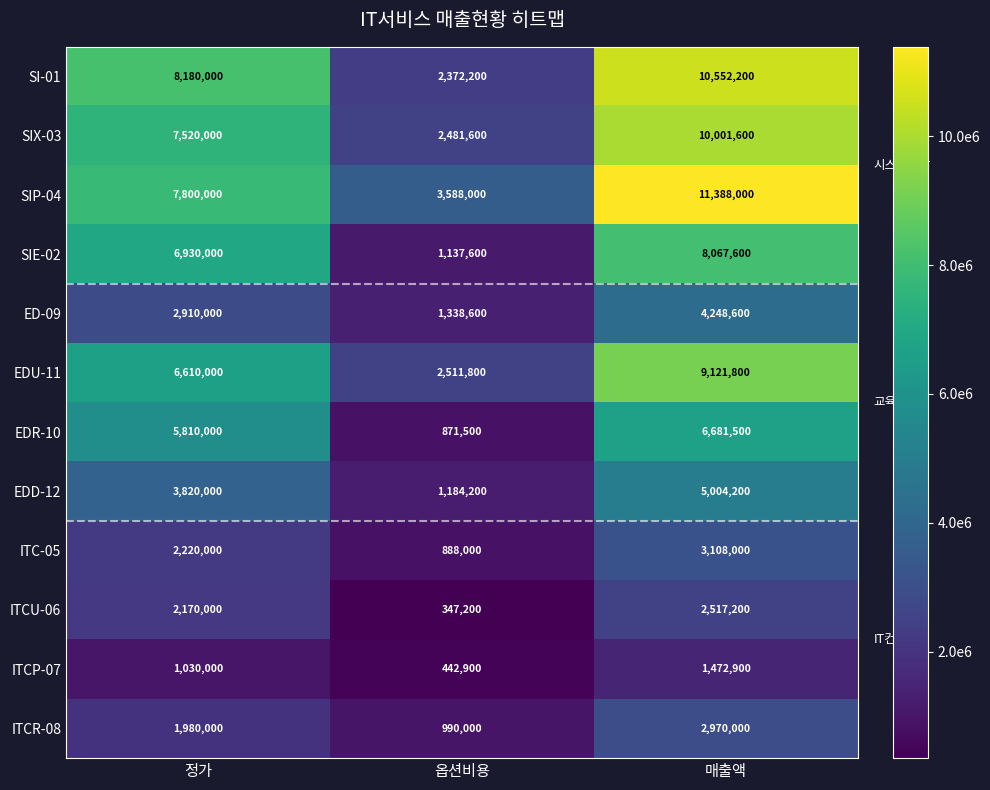

What is the smallest value displayed?

347200